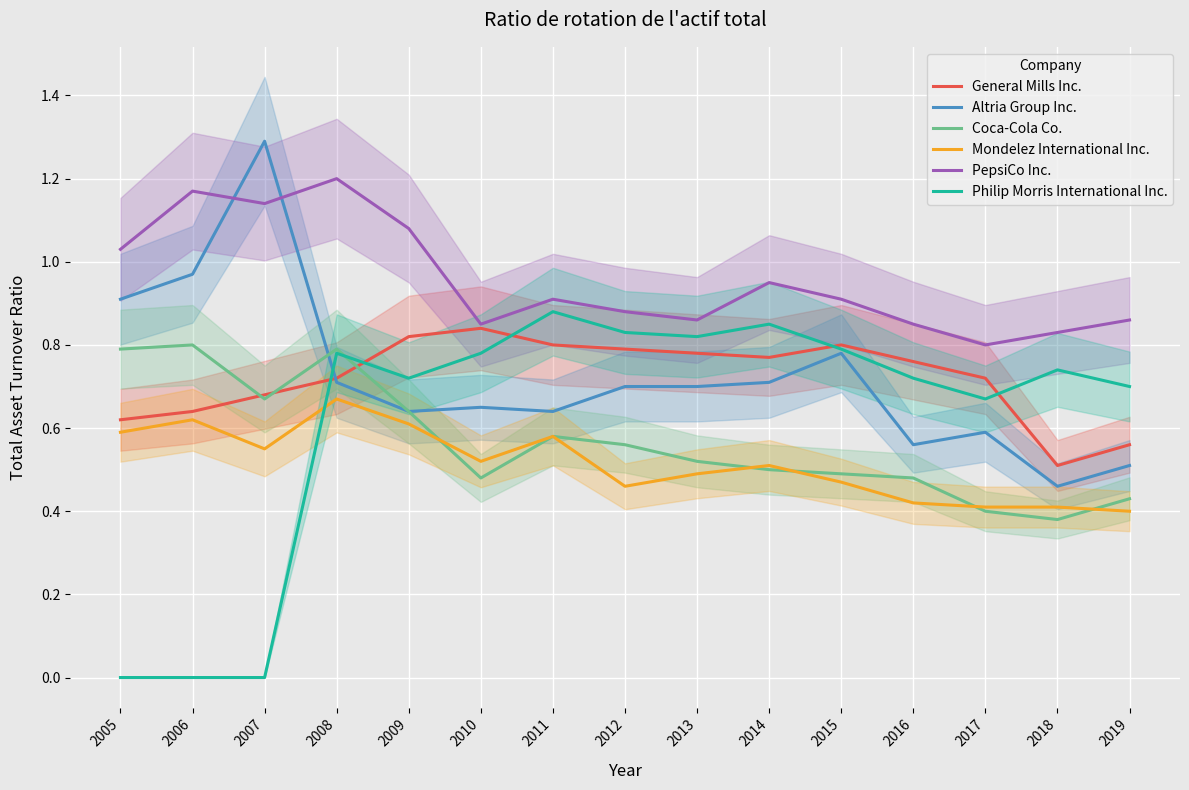

Rank the series at 2015 from lowest to highest value.

Mondelez International Inc., Coca-Cola Co., Altria Group Inc., Philip Morris International Inc., General Mills Inc., PepsiCo Inc.